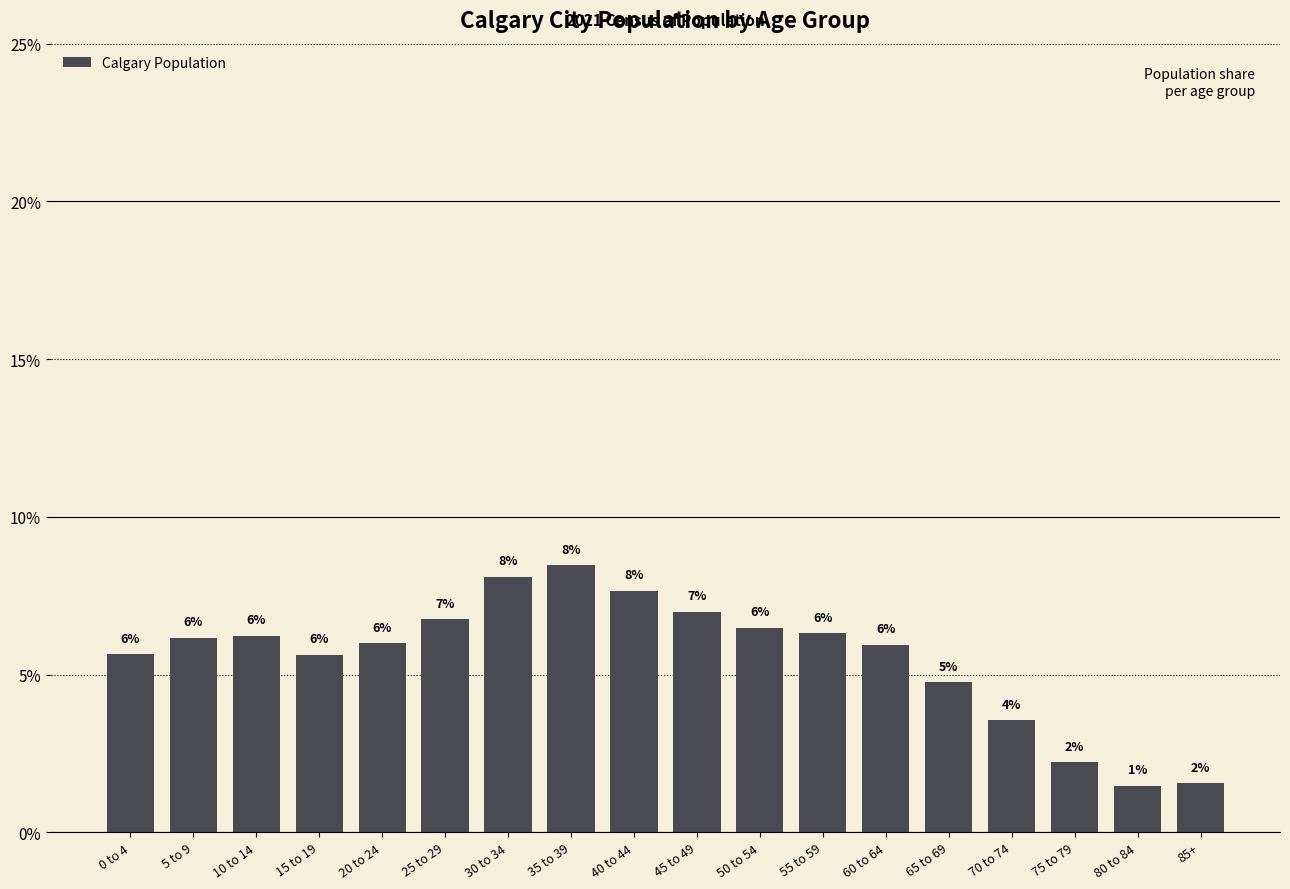

Is it true that the value at 55 to 59 is 6.3?

True